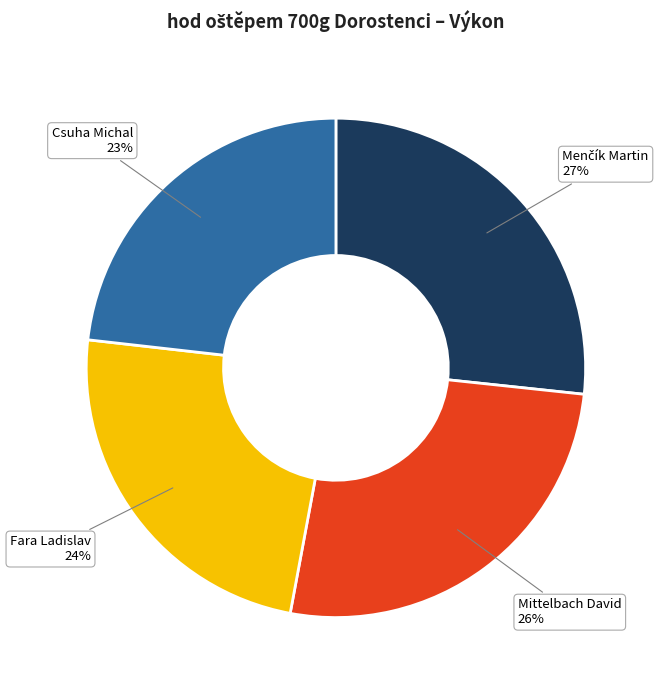

How many segments does this pie chart have?

4